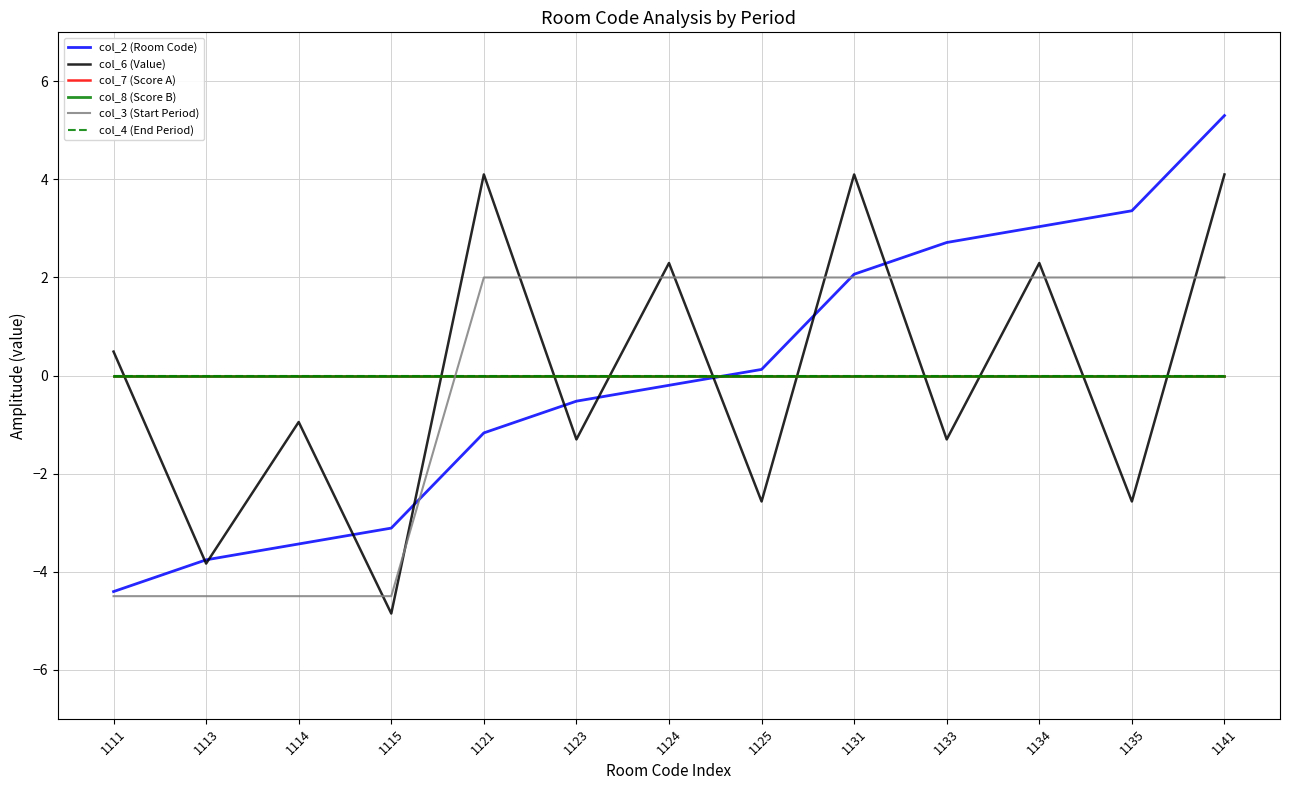

Is this an area chart (filled region under the line)?

No